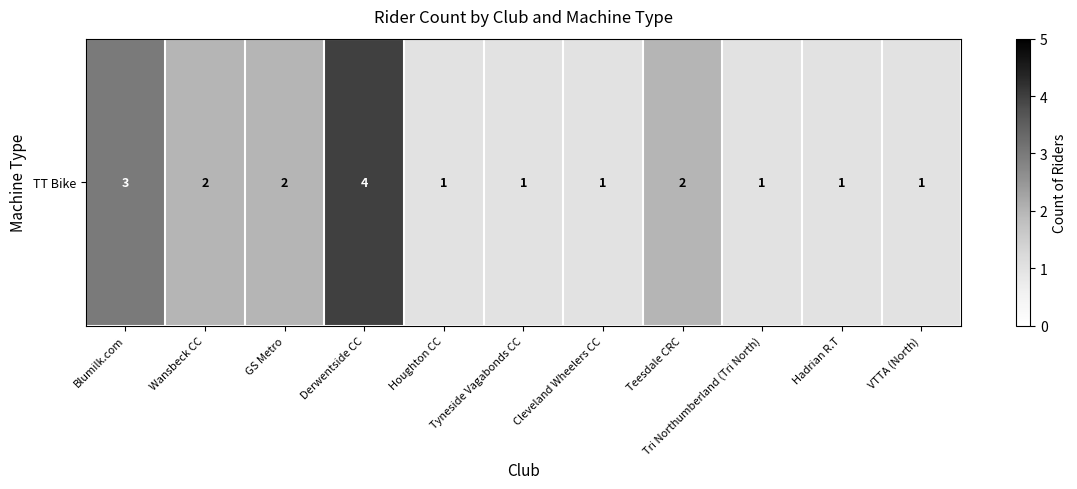

What is the sum of all values?

19